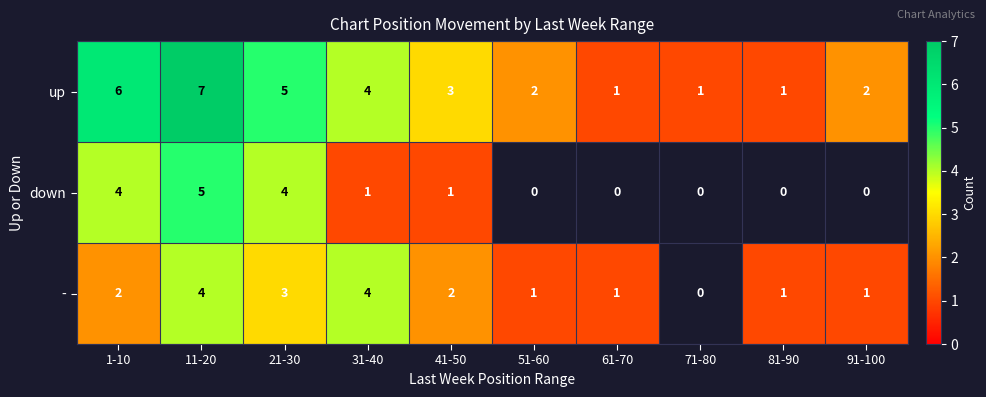

How many data points does each series have?

10